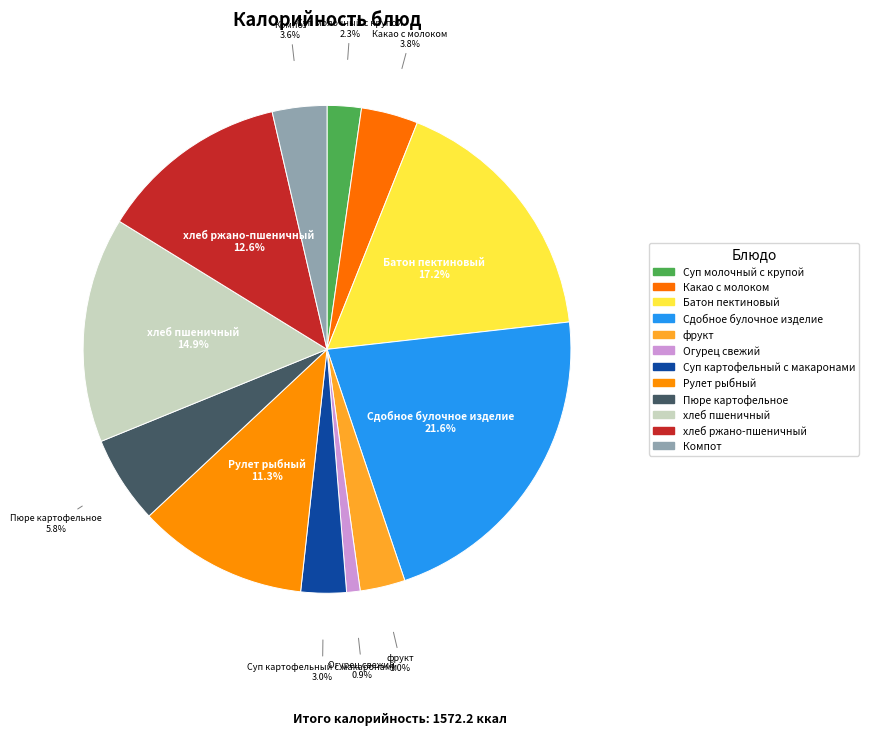

To the nearest percent, what percentage of the pie is Суп молочный с крупой?

2%